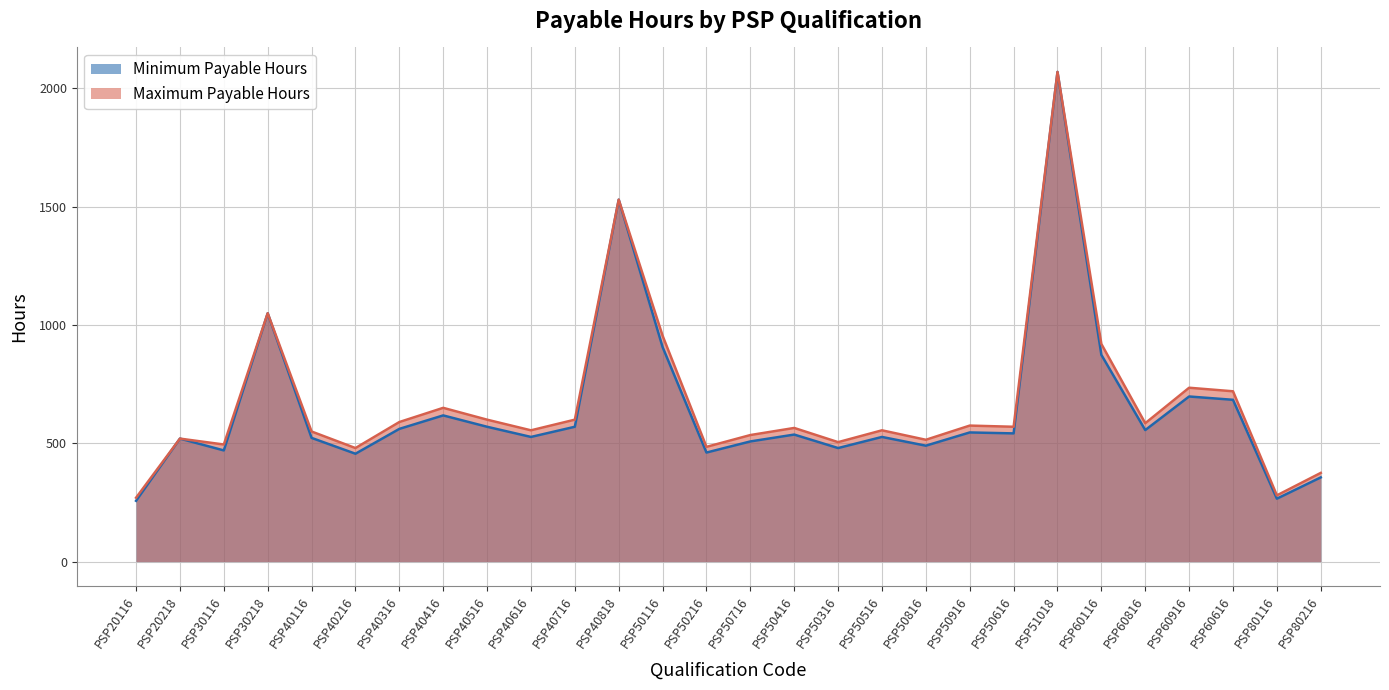

What is the value of the Minimum Payable Hours point at the 5th from the left?

523